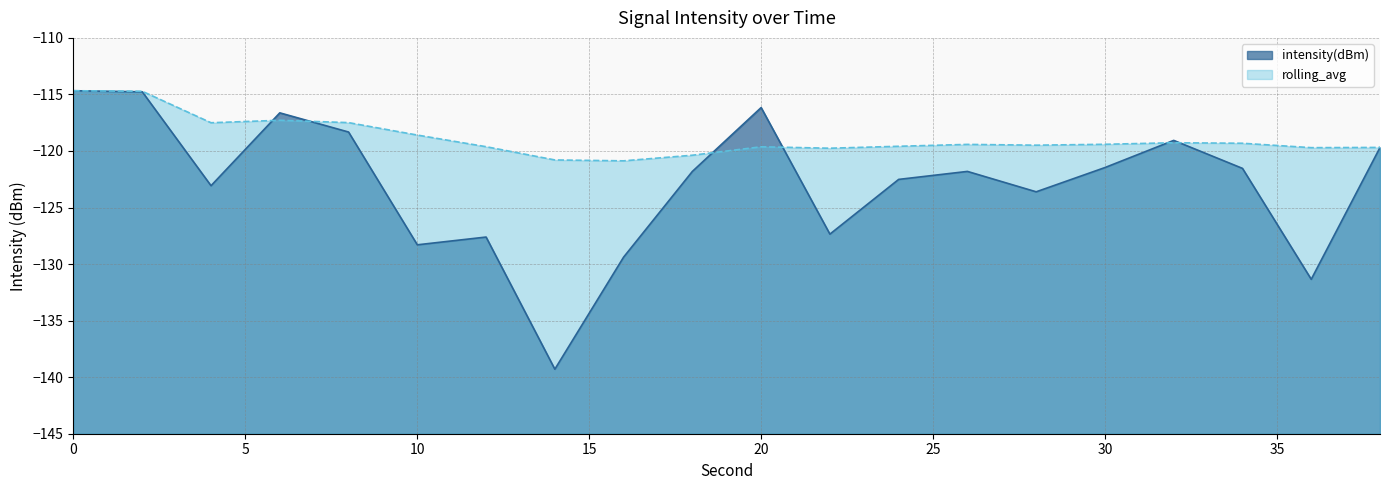

At which label does intensity(dBm) reach its minimum?

14